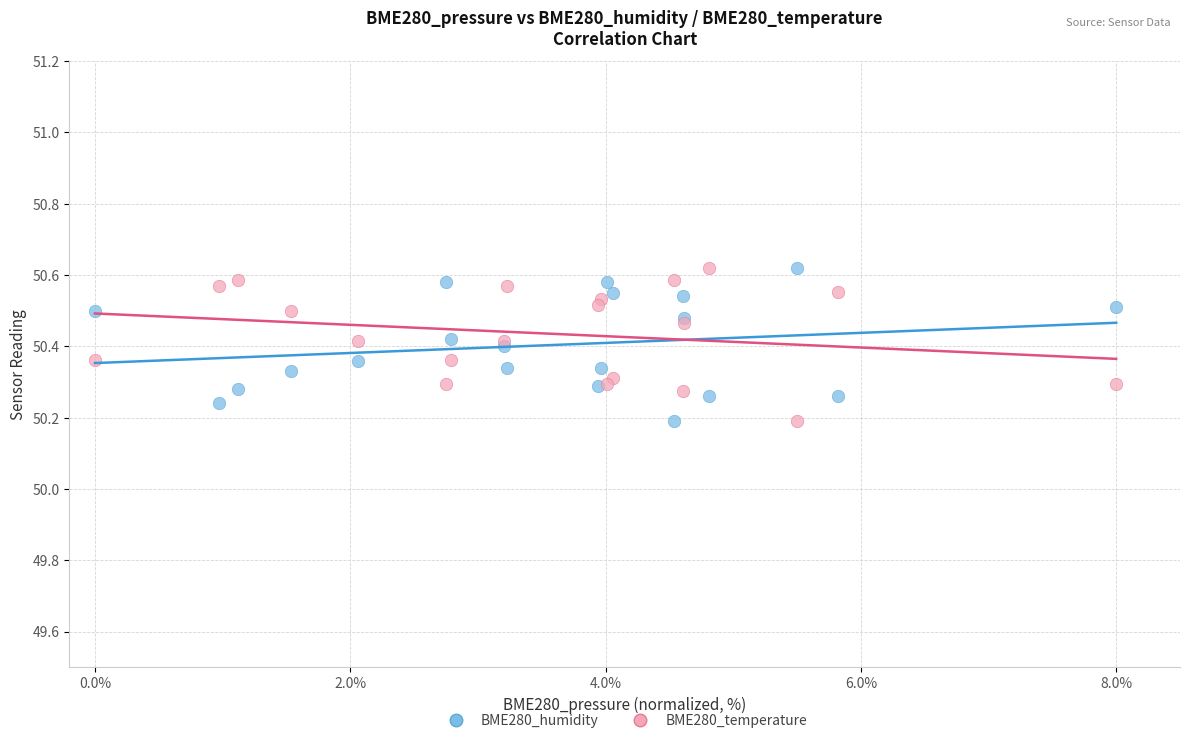

What is the X range (max minus min) for the scatter plot?

8.0